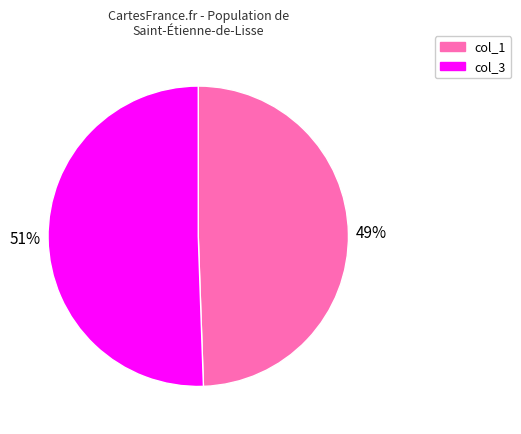

To the nearest percent, what is the average slice percentage?

50%